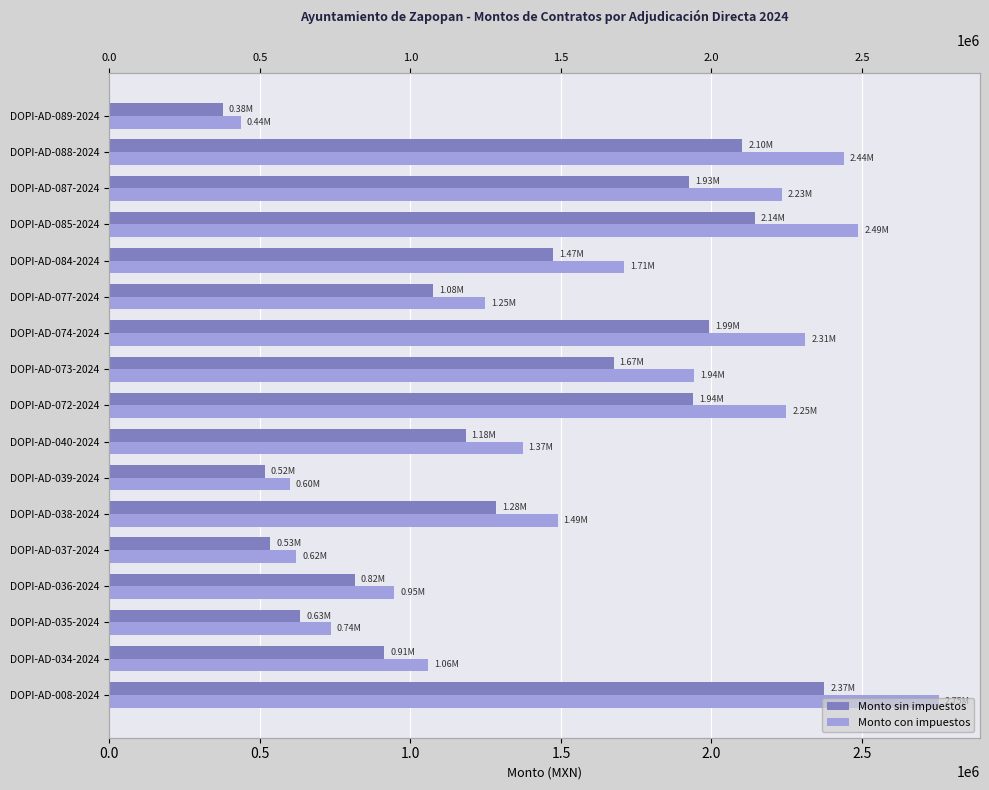

At how many categories does at least one series exceed 791961?

13